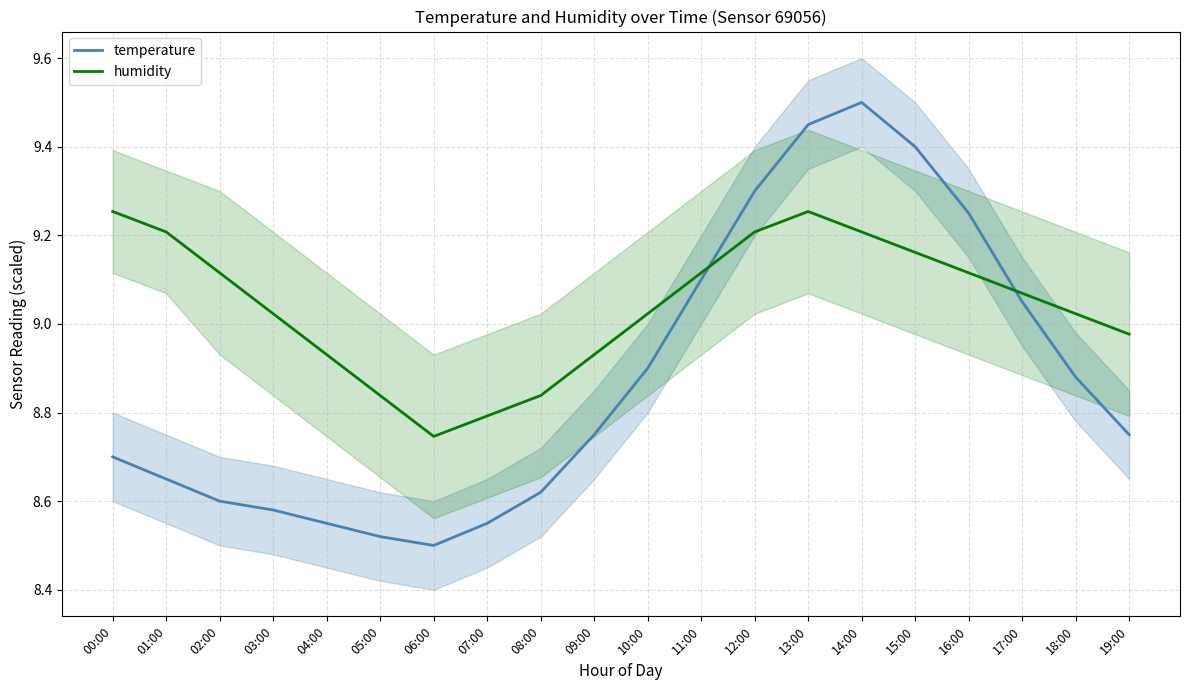

Rank the series at 18:00 from lowest to highest value.

temperature, humidity